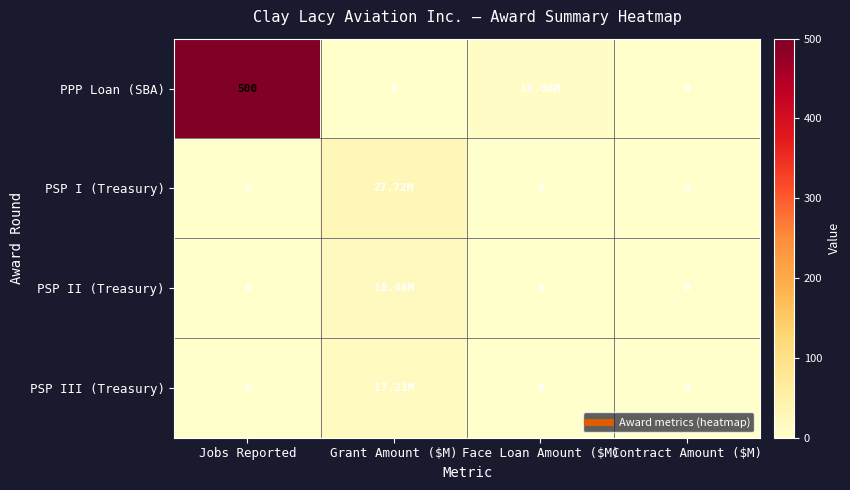

At which category does the chart reach its minimum across all series?

Grant Amount ($M)